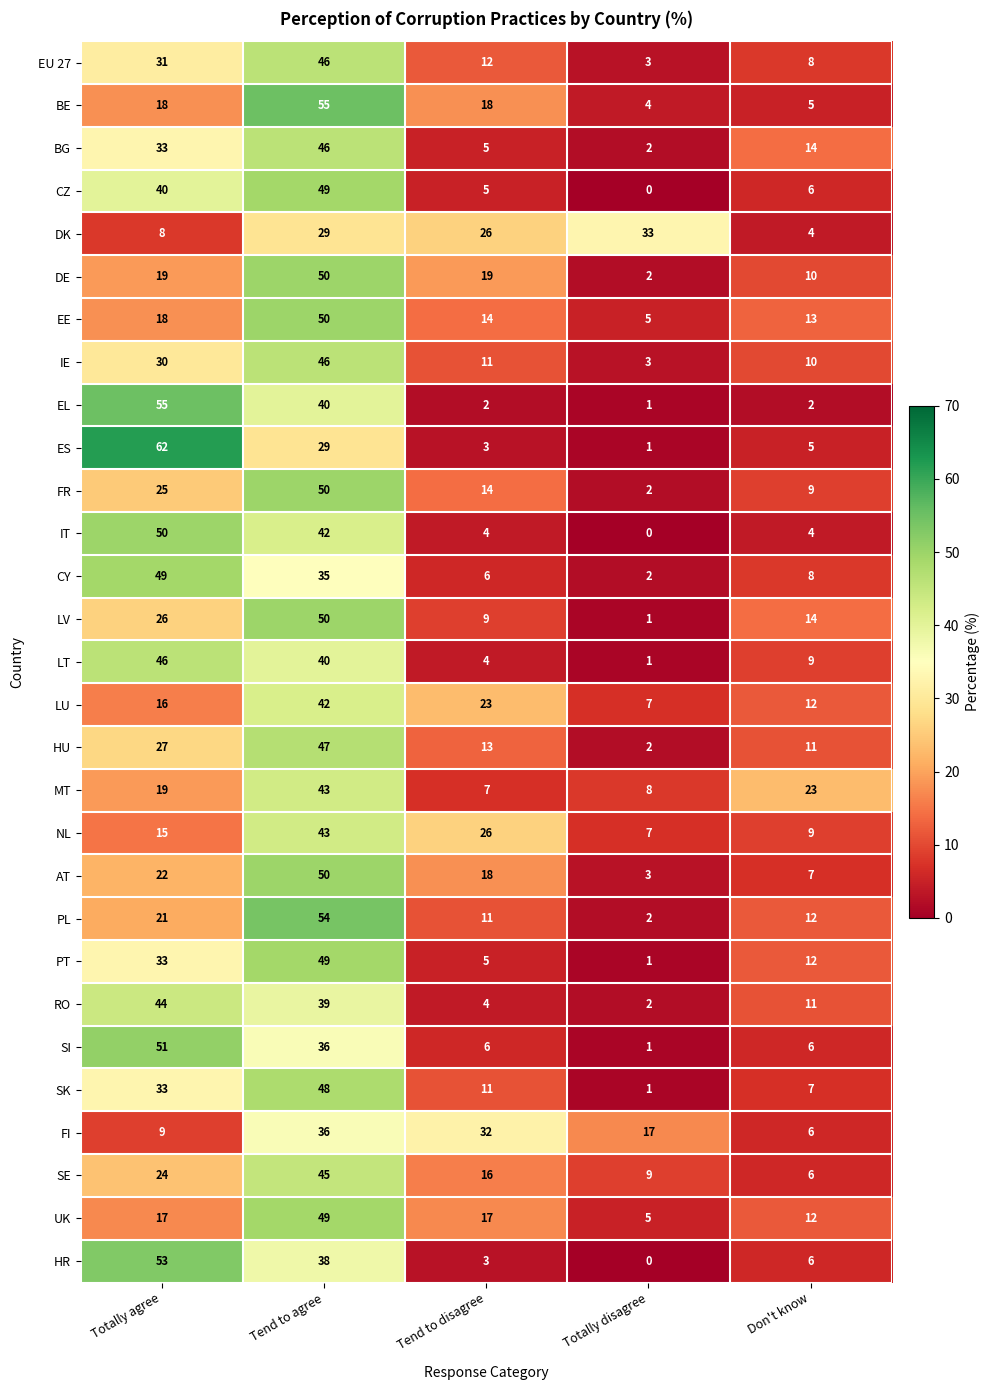

What is the approximate value of IE at Tend to disagree, to the nearest 10?

10